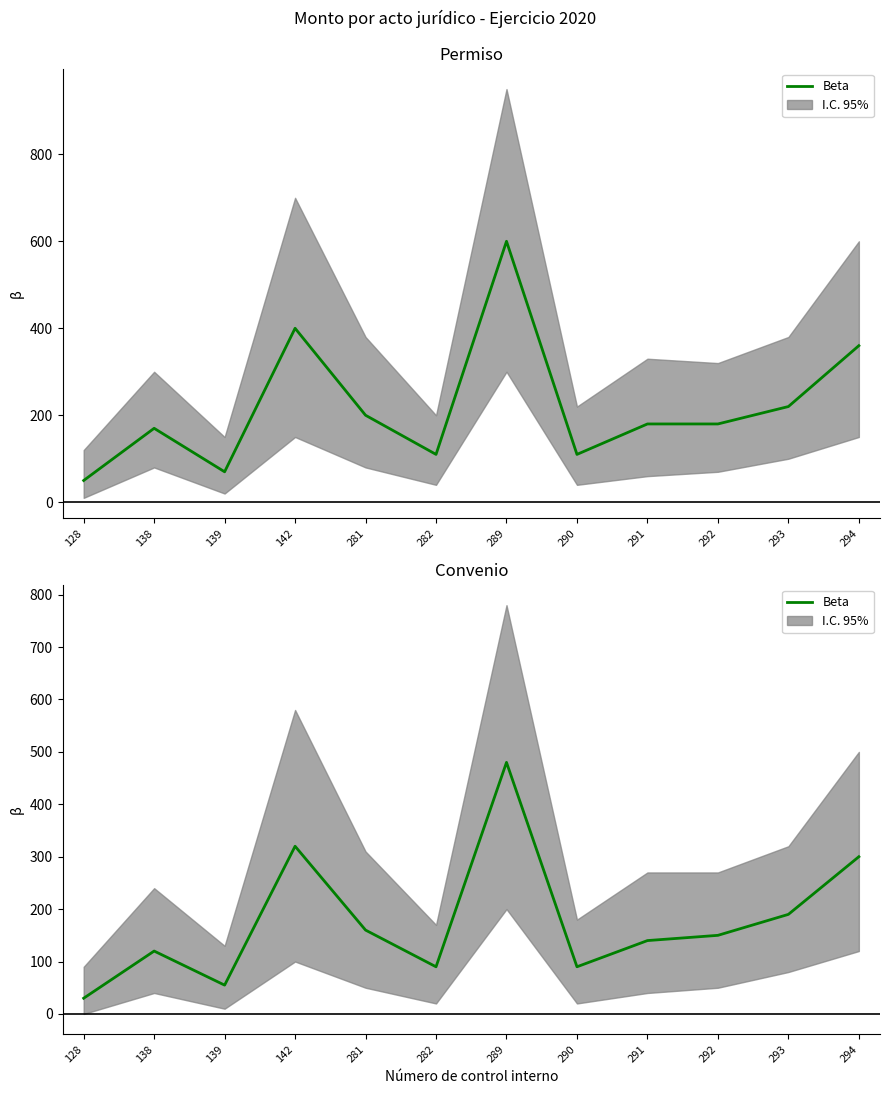

Between 294 and 293, which is larger?

294